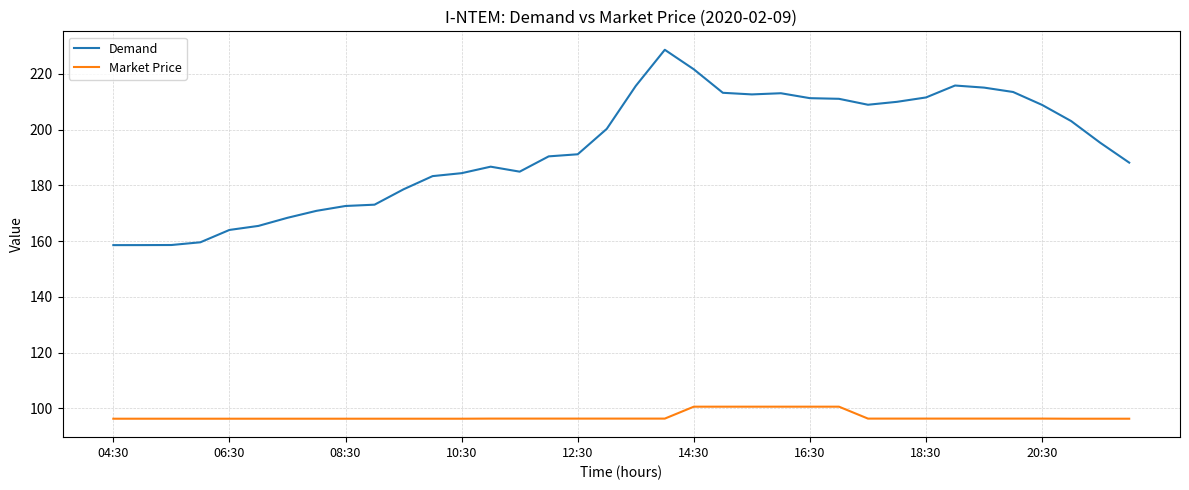

List the series in order of their peak value, highest first.

Demand, Market Price